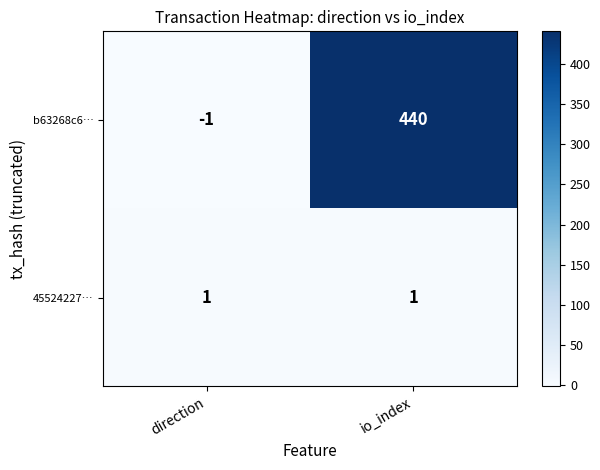

Is the value of b63268c6… at io_index greater than the value of 45524227… at io_index?

Yes